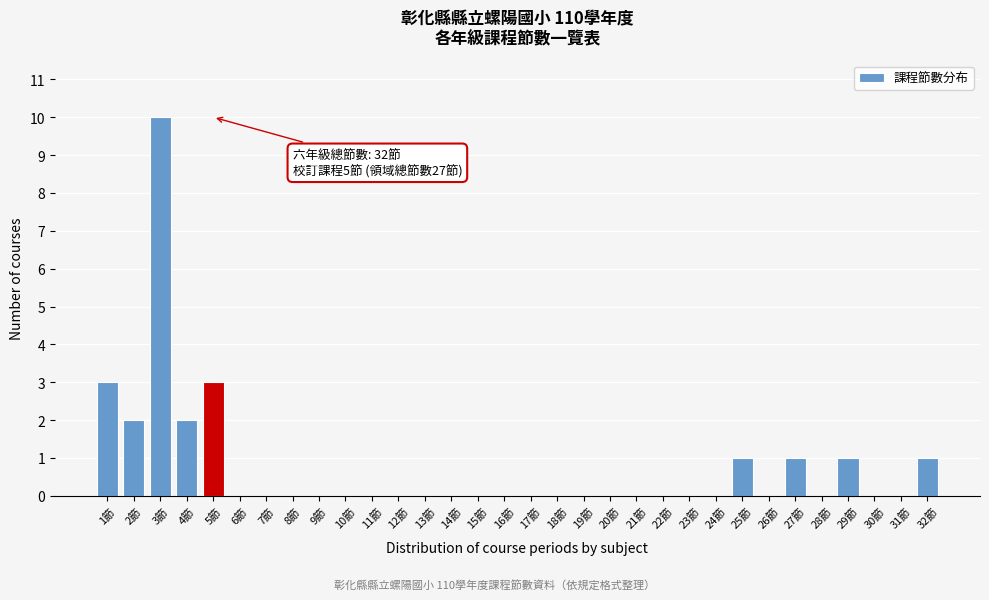

What is the ratio of the value at 5節 to the value at 32節?

3.0